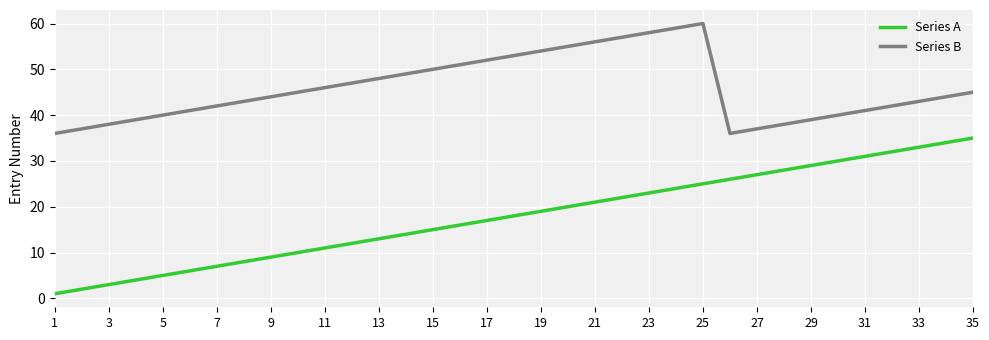

List the series in order of their overall mean, lowest first.

Series A, Series B